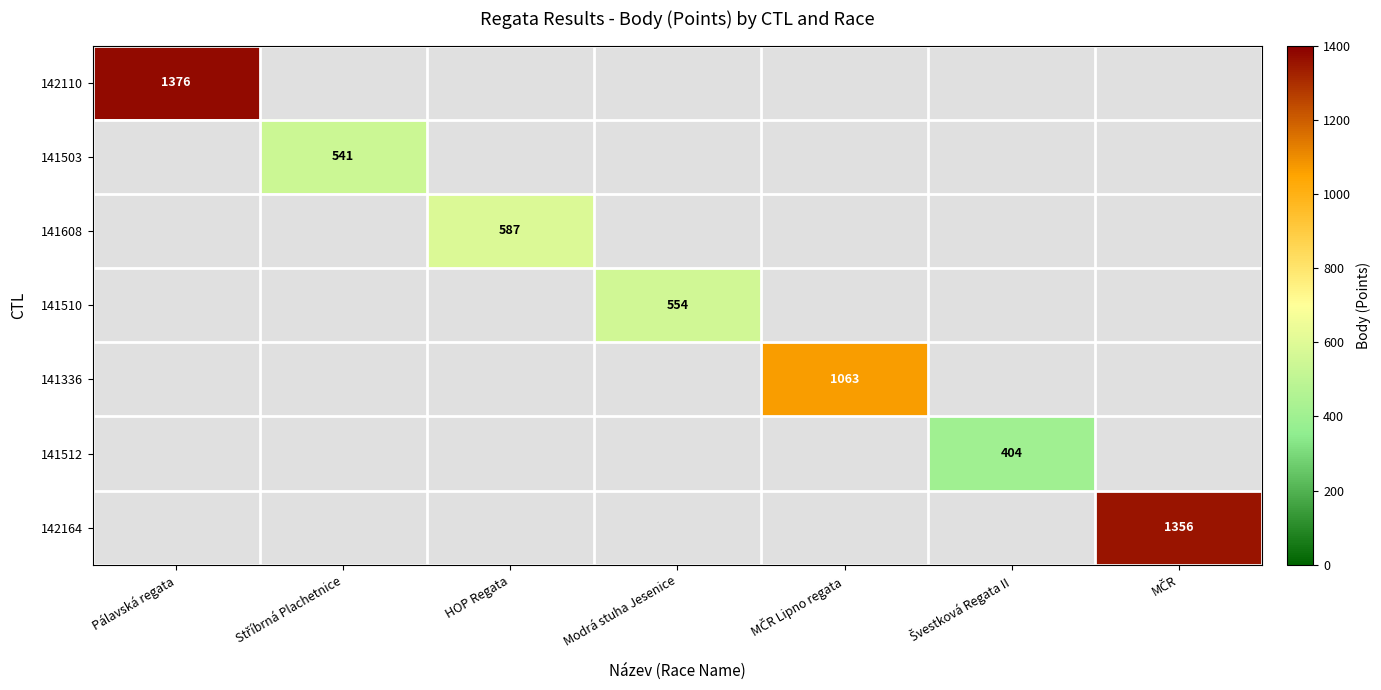

What is the greatest value displayed?

1376.0